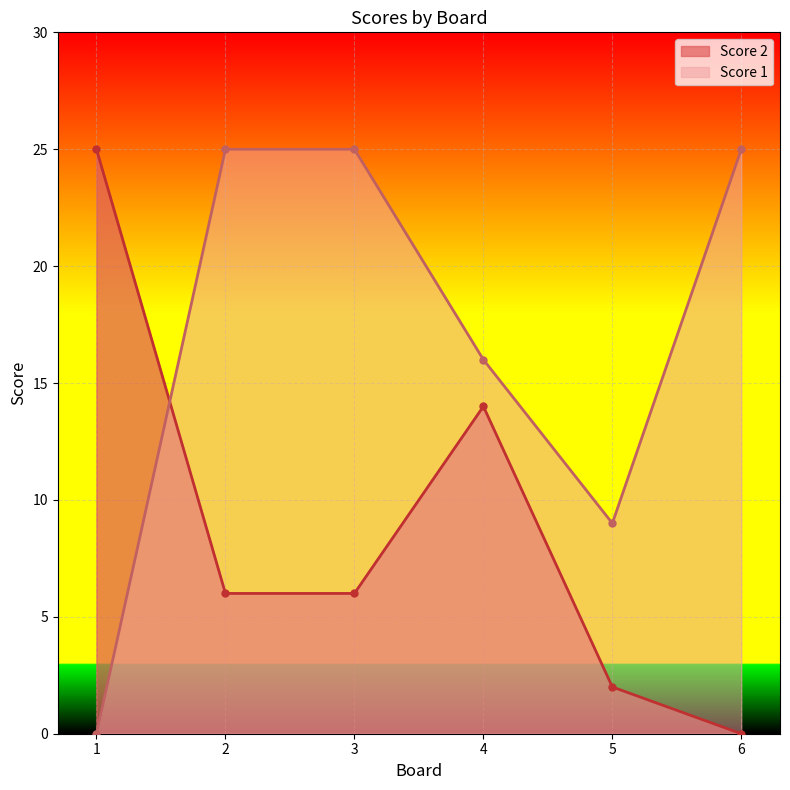

At which category does the chart reach its minimum across all series?

6